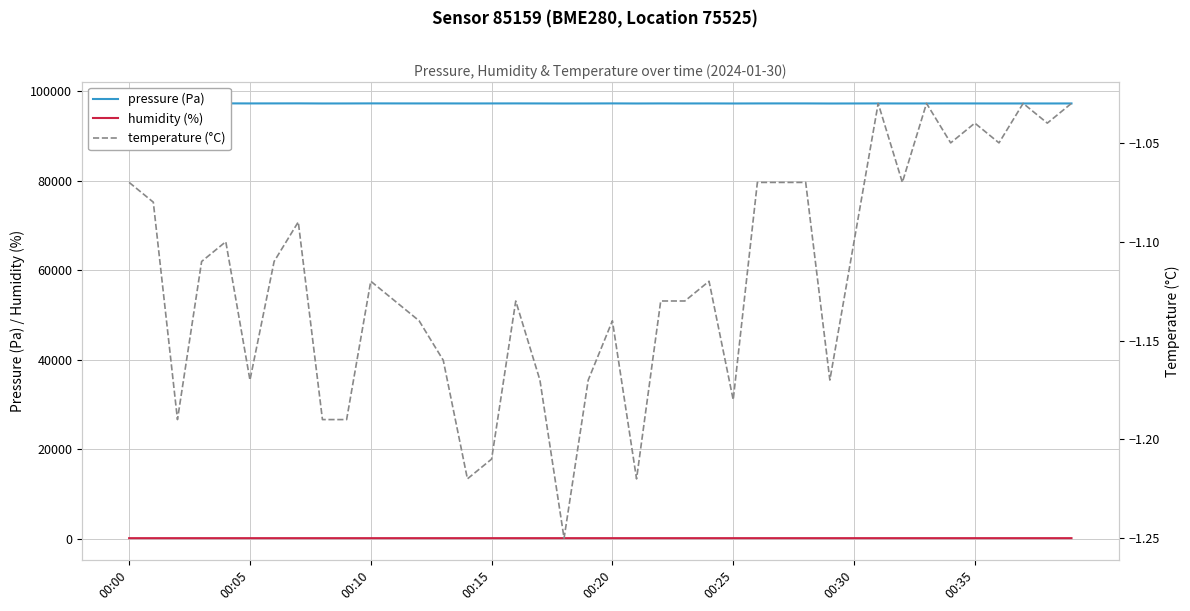

What is the label of the 26th point from the left?

00:25